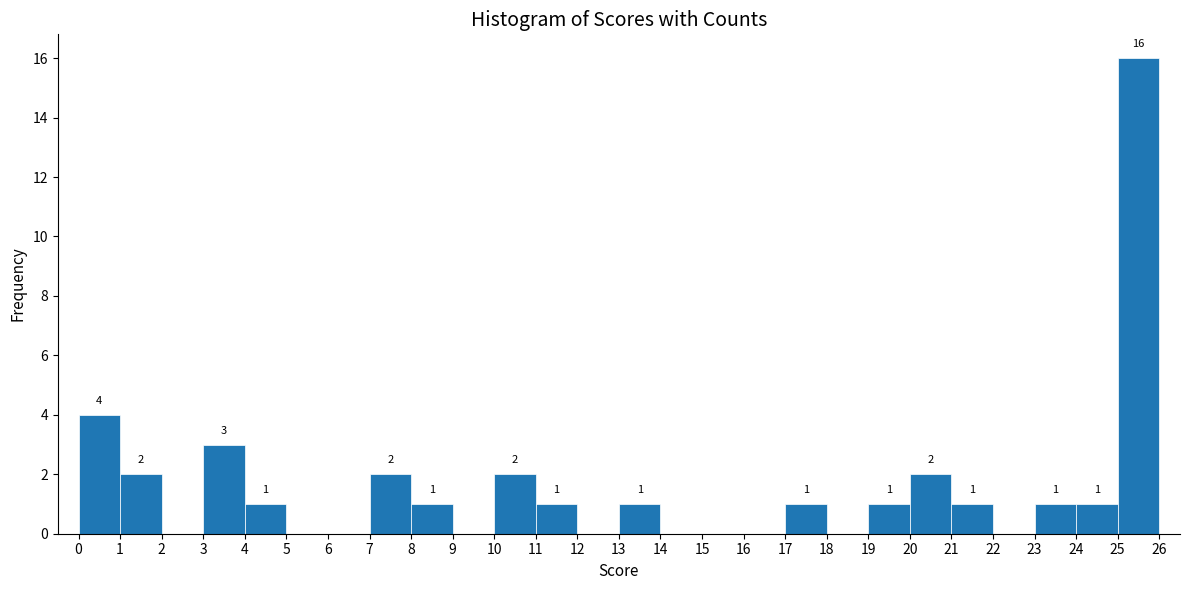

Which range on the x-axis has the tallest bar?

25 to 26